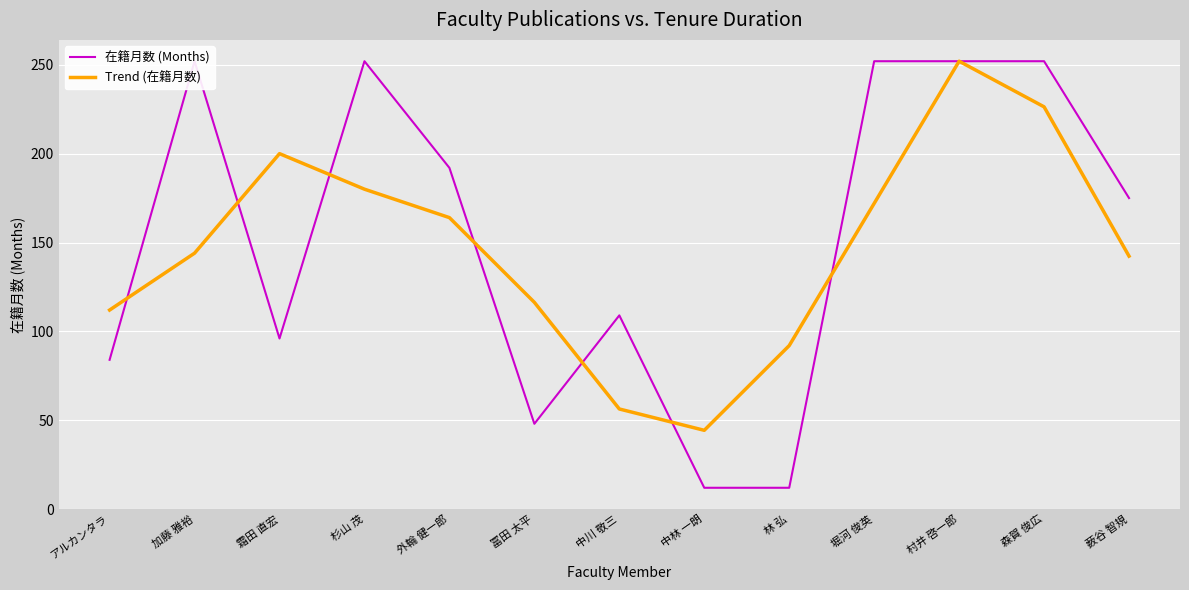

At which label does Trend (在籍月数) reach its minimum?

中林 一朗